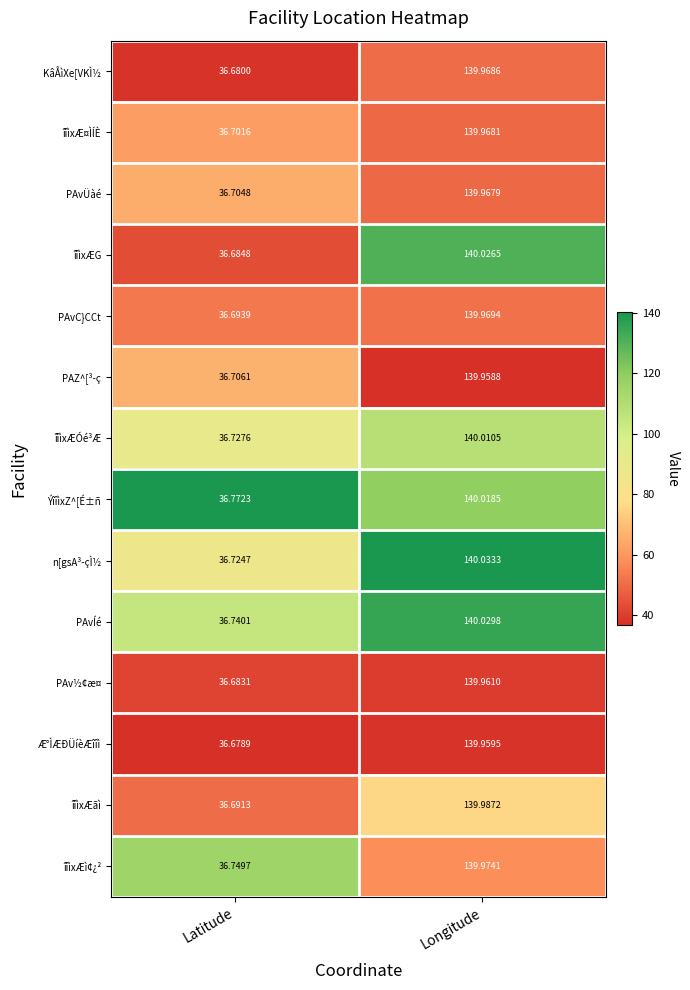

Which label corresponds to the largest value in the chart?

Longitude